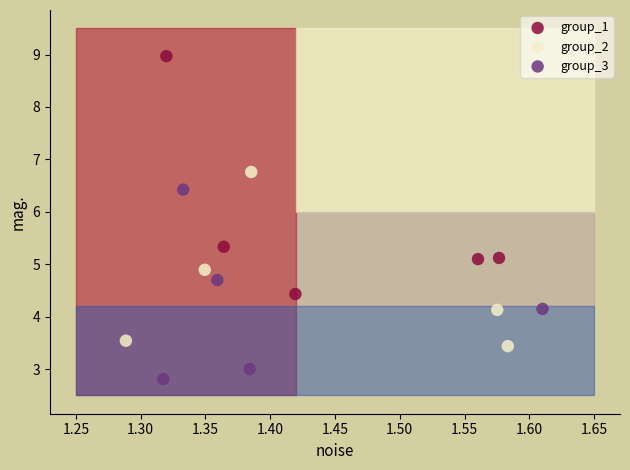

Which series reaches the minimum Y coordinate?

group_3